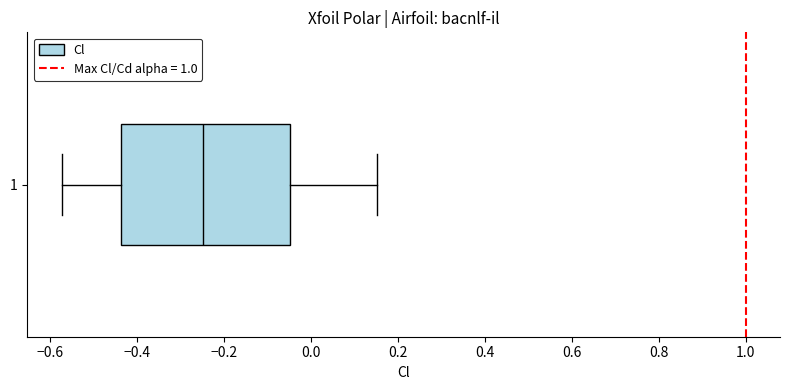

Where is the left edge of the box at y = 1 on the x-axis? The values are not printed on the chart, so give them approximately, as read against the axis.

-0.44